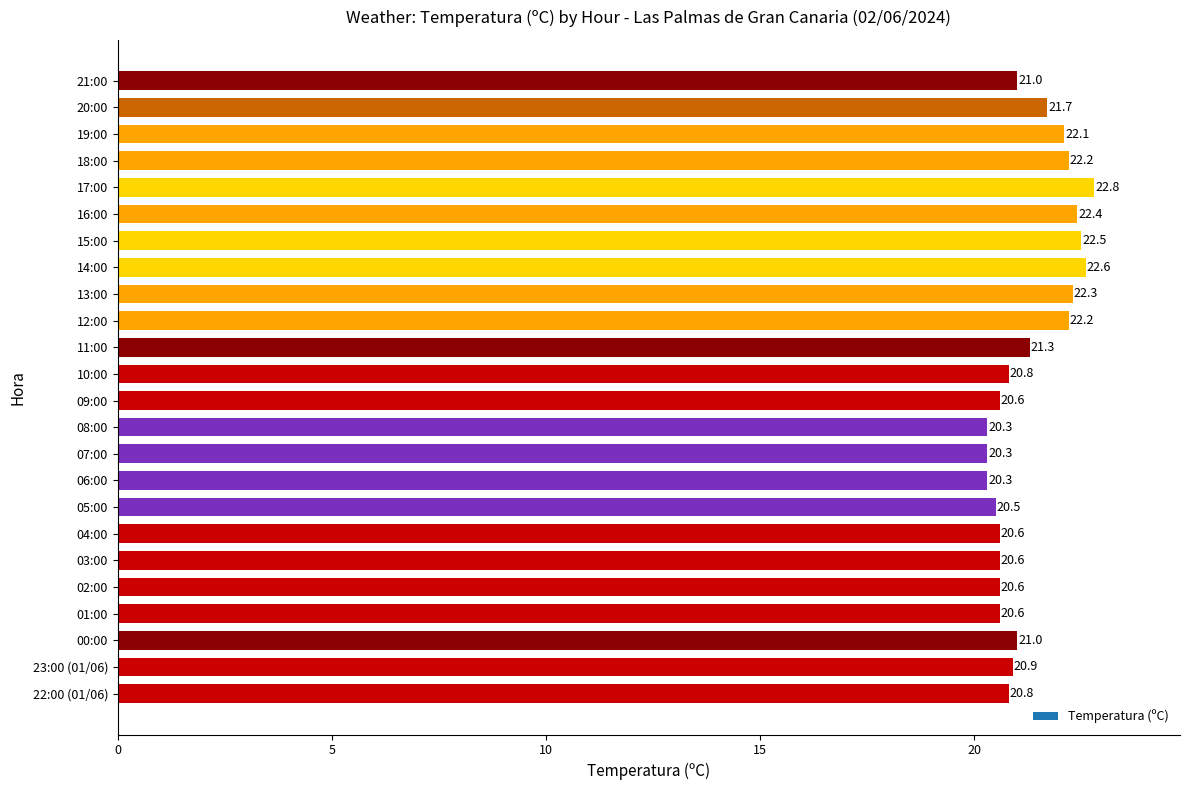

The chart shows a value of 13.7 at 23:00 (01/06). True or false?

False